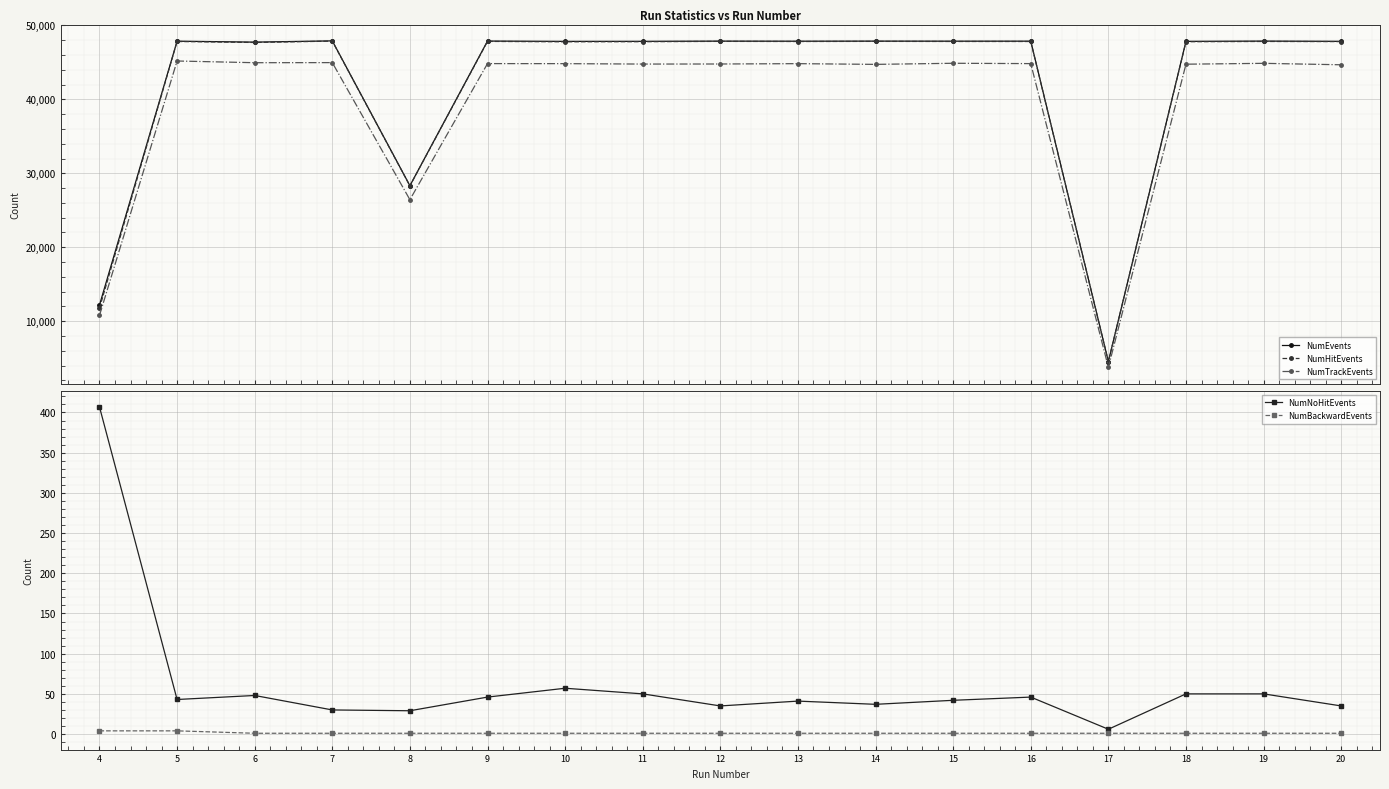

Reading left to right, extract all data points from this chart.

NumEvents: 4=12173	5=47874	6=47745	7=47914	8=28327	9=47889	10=47846	11=47853	12=47881	13=47870	14=47882	15=47874	16=47876	17=4543	18=47849	19=47885	20=47851
NumHitEvents: 4=11766	5=47831	6=47697	7=47884	8=28298	9=47843	10=47789	11=47803	12=47846	13=47829	14=47845	15=47832	16=47830	17=4537	18=47799	19=47835	20=47816
NumTrackEvents: 4=10770	5=45192	6=44961	7=44974	8=26432	9=44840	10=44833	11=44778	12=44787	13=44833	14=44735	15=44884	16=44839	17=3763	18=44761	19=44876	20=44680
NumNoHitEvents: 4=407	5=43	6=48	7=30	8=29	9=46	10=57	11=50	12=35	13=41	14=37	15=42	16=46	17=6	18=50	19=50	20=35
NumBackwardEvents: 4=4	5=4	6=1	7=1	8=1	9=1	10=1	11=1	12=1	13=1	14=1	15=1	16=1	17=1	18=1	19=1	20=1